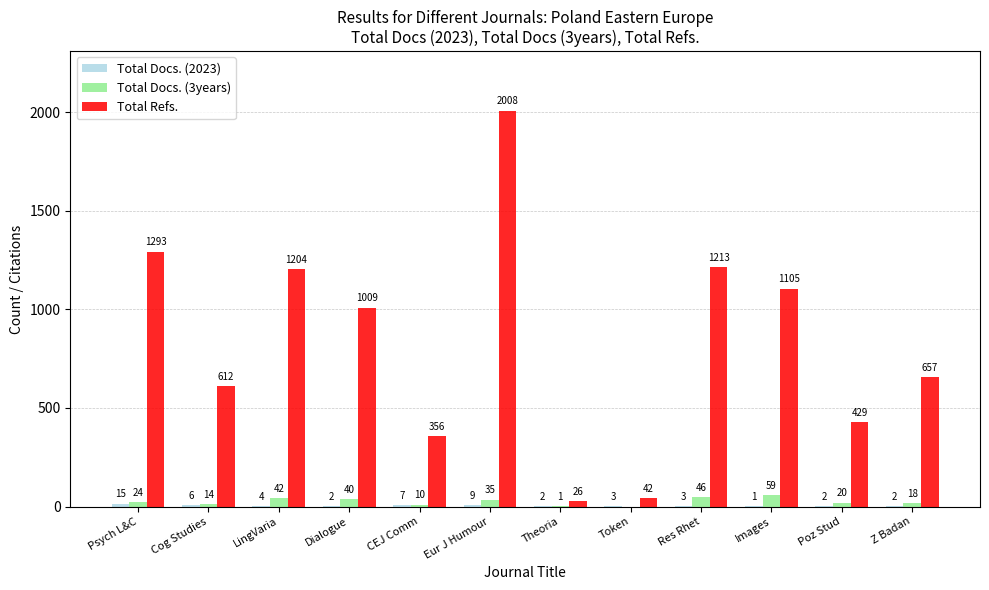

How many categories are shown in the chart?

12